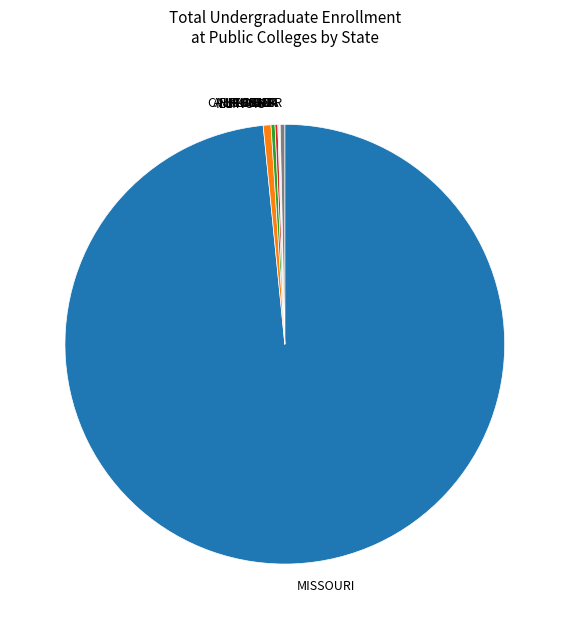

Which category has the biggest portion of the pie?

MISSOURI